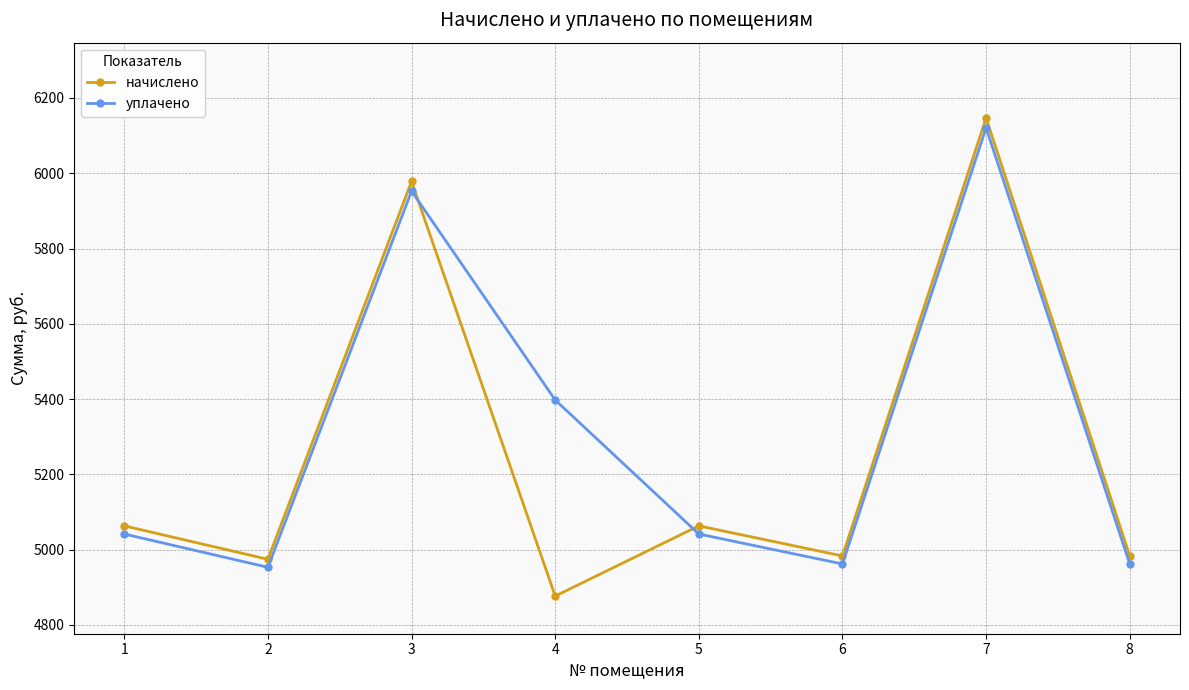

The value of уплачено at 6 is 4962.1. True or false?

True